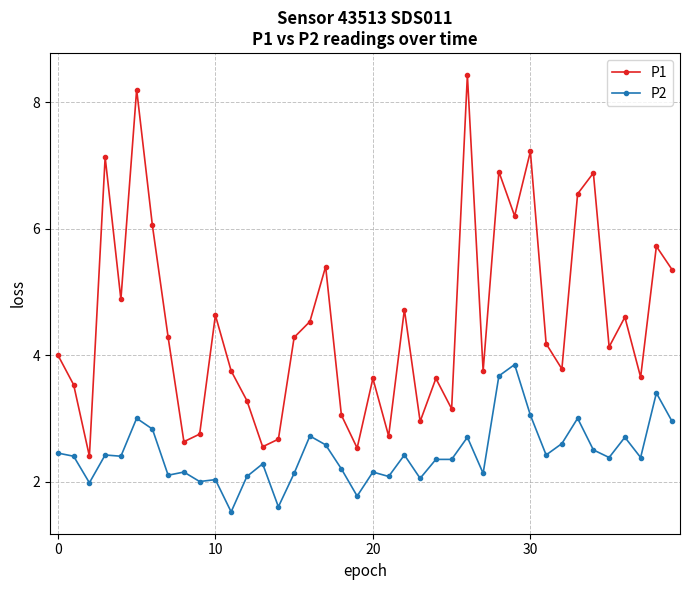

True or false: P2 and P1 intersect in this chart.

False